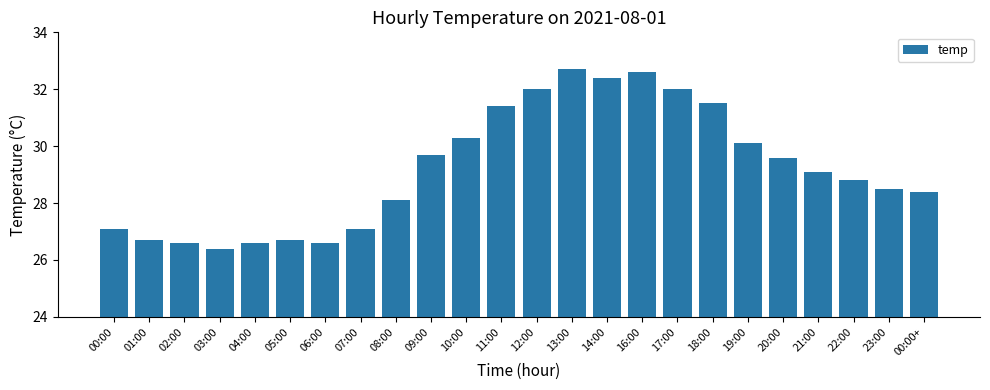

What is the smallest value displayed?

26.4